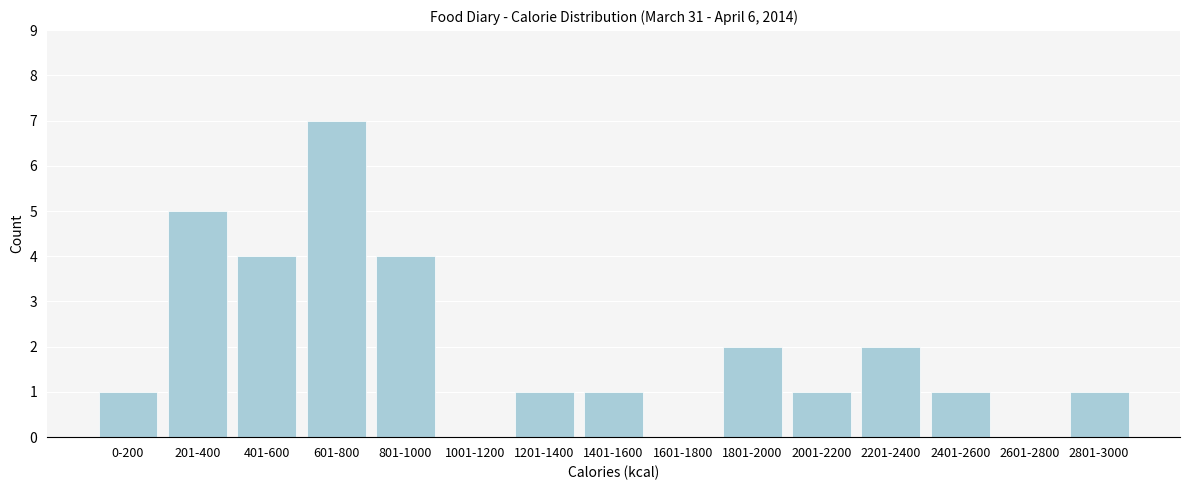

Reading right to left, extract all data points from this chart.

2801-3000=1	2601-2800=0	2401-2600=1	2201-2400=2	2001-2200=1	1801-2000=2	1601-1800=0	1401-1600=1	1201-1400=1	1001-1200=0	801-1000=4	601-800=7	401-600=4	201-400=5	0-200=1